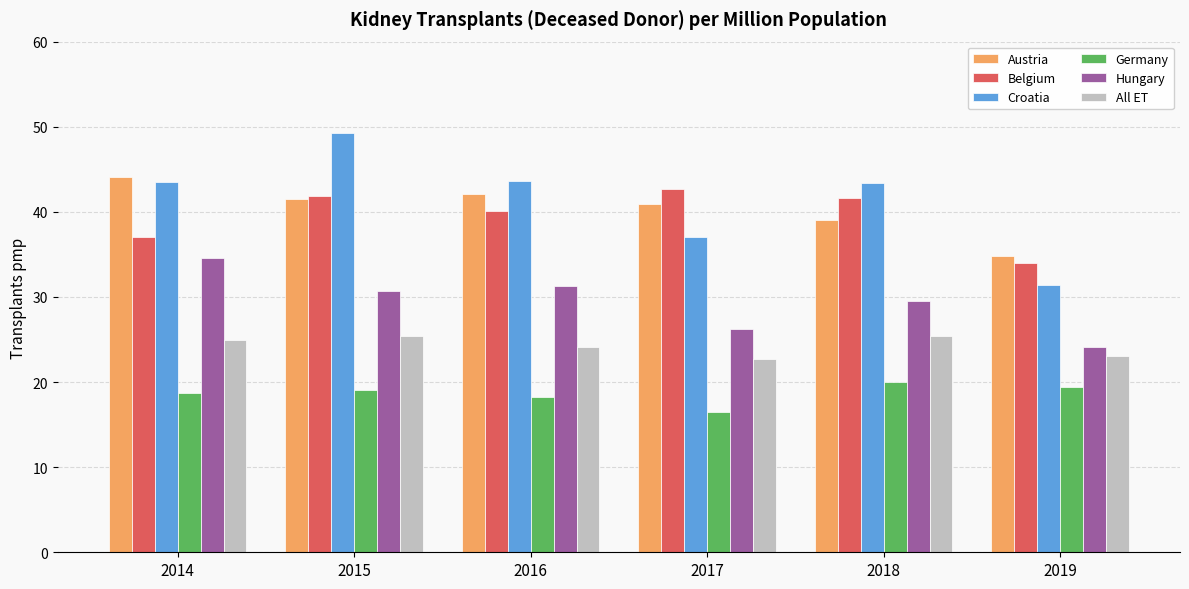

What is the approximate value of Hungary at 2018?

29.6